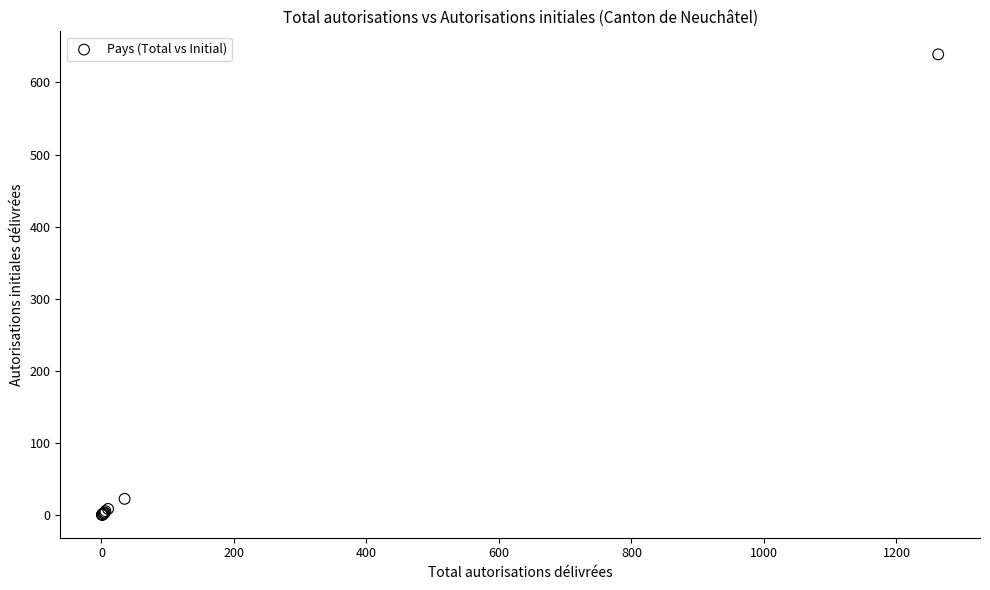

What Y value in the scatter plot is closest to 320?

23